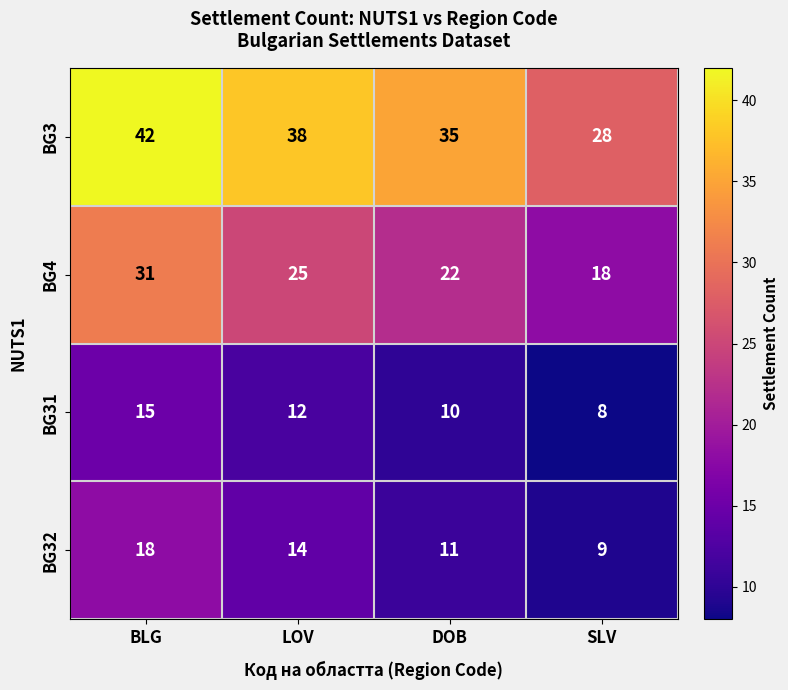

Which series has the largest total across all categories?

BG3